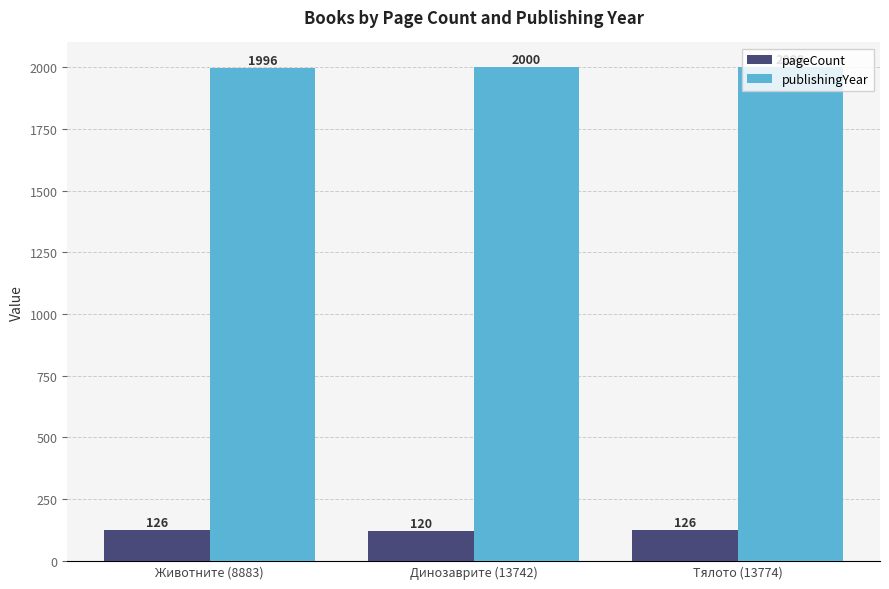

Reading left to right, list all the values displayed in this chart.

pageCount: Животните (8883)=126	Динозаврите (13742)=120	Тялото (13774)=126
publishingYear: Животните (8883)=1996	Динозаврите (13742)=2000	Тялото (13774)=2000